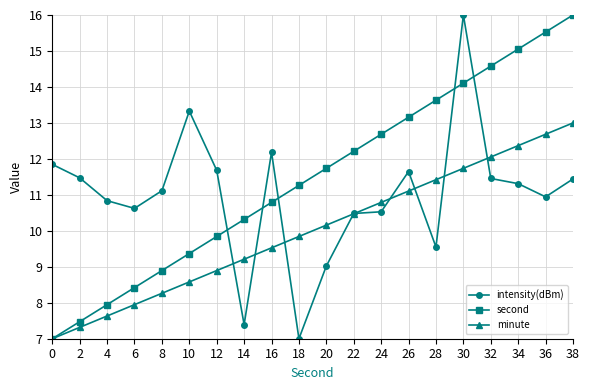

What is the average value of the intensity(dBm) series?

11.0